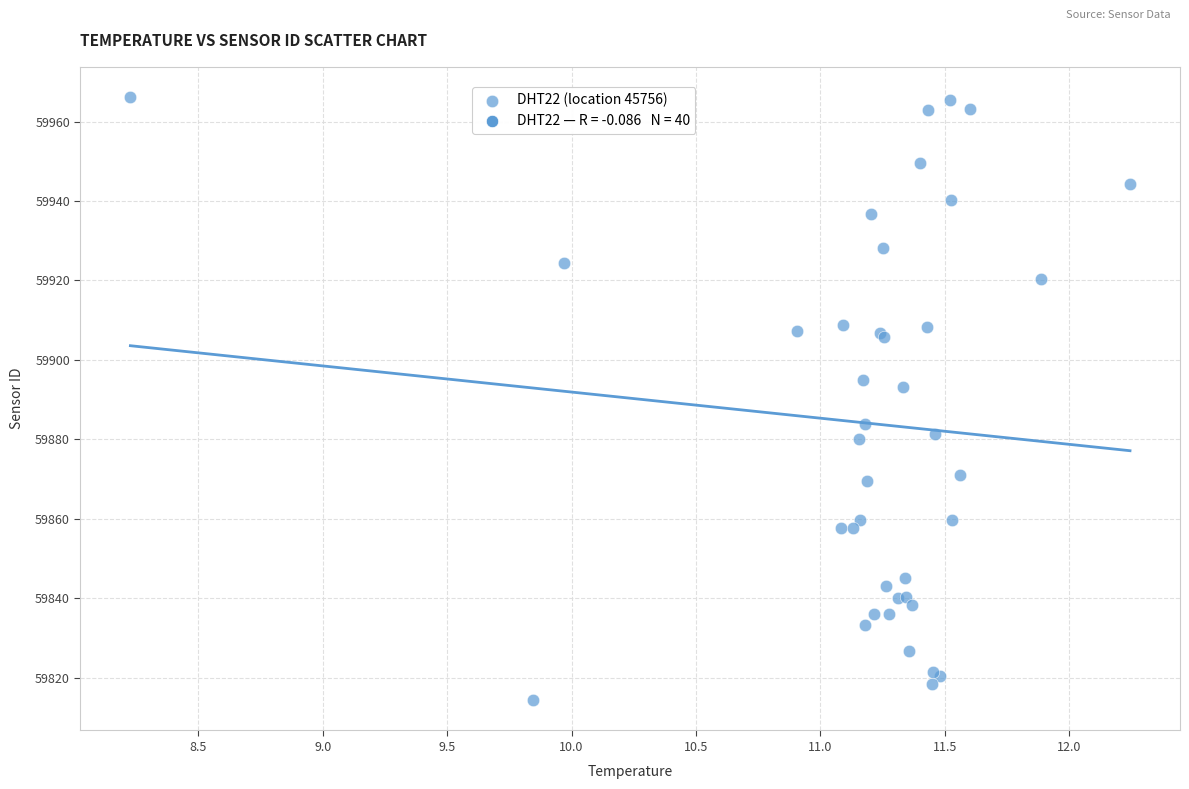

What Y value in the scatter plot is closest to 59890?

59893.3